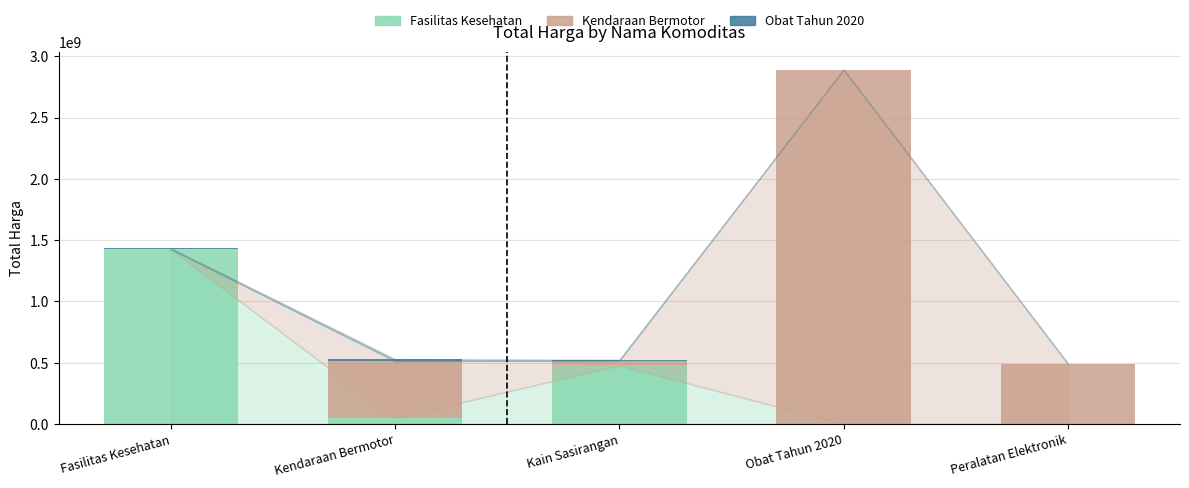

Where is Fasilitas Kesehatan nearest to the value 712933950?

Kain Sasirangan